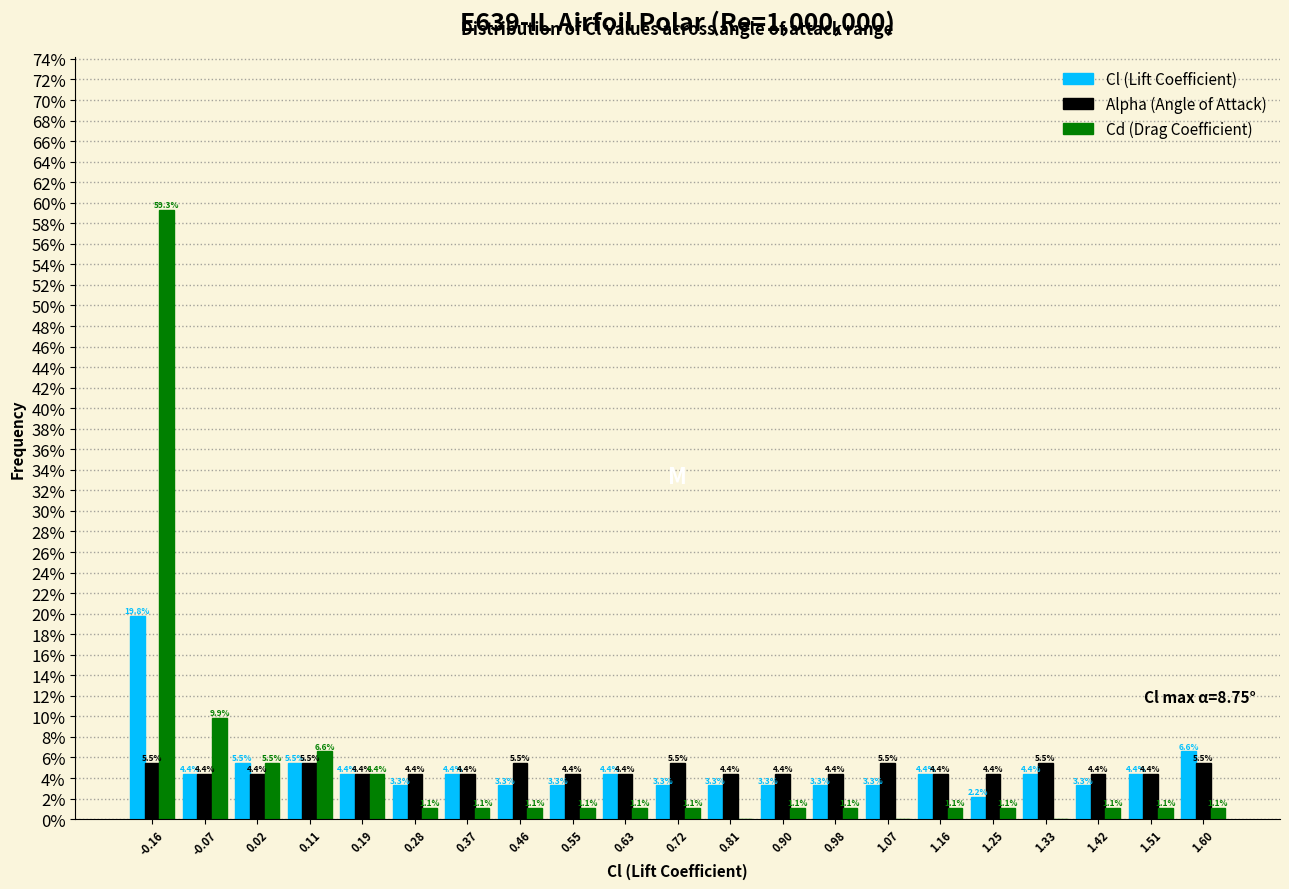

Reading right to left, extract all data points from this chart.

Cl (Lift Coefficient): 1.60=6.6	1.51=4.4	1.42=3.3	1.33=4.4	1.25=2.2	1.16=4.4	1.07=3.3	0.98=3.3	0.90=3.3	0.81=3.3	0.72=3.3	0.63=4.4	0.55=3.3	0.46=3.3	0.37=4.4	0.28=3.3	0.19=4.4	0.11=5.5	0.02=5.5	-0.07=4.4	-0.16=19.8
Alpha (Angle of Attack): 1.60=5.5	1.51=4.4	1.42=4.4	1.33=5.5	1.25=4.4	1.16=4.4	1.07=5.5	0.98=4.4	0.90=4.4	0.81=4.4	0.72=5.5	0.63=4.4	0.55=4.4	0.46=5.5	0.37=4.4	0.28=4.4	0.19=4.4	0.11=5.5	0.02=4.4	-0.07=4.4	-0.16=5.5
Cd (Drag Coefficient): 1.60=1.1	1.51=1.1	1.42=1.1	1.33=0.0	1.25=1.1	1.16=1.1	1.07=0.0	0.98=1.1	0.90=1.1	0.81=0.0	0.72=1.1	0.63=1.1	0.55=1.1	0.46=1.1	0.37=1.1	0.28=1.1	0.19=4.4	0.11=6.6	0.02=5.5	-0.07=9.9	-0.16=59.3